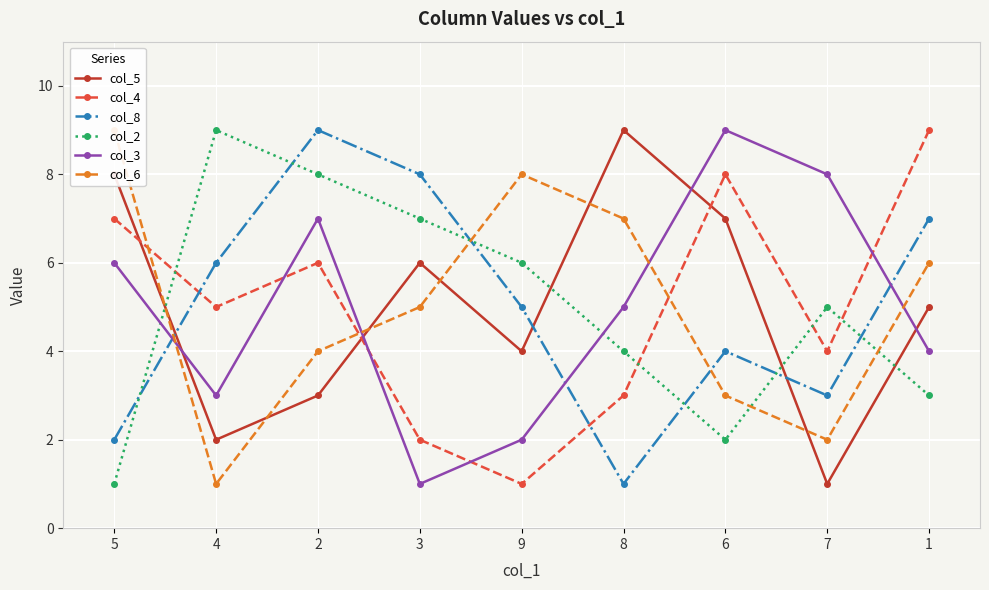

Which series changed the most between 4 and 2?

col_3